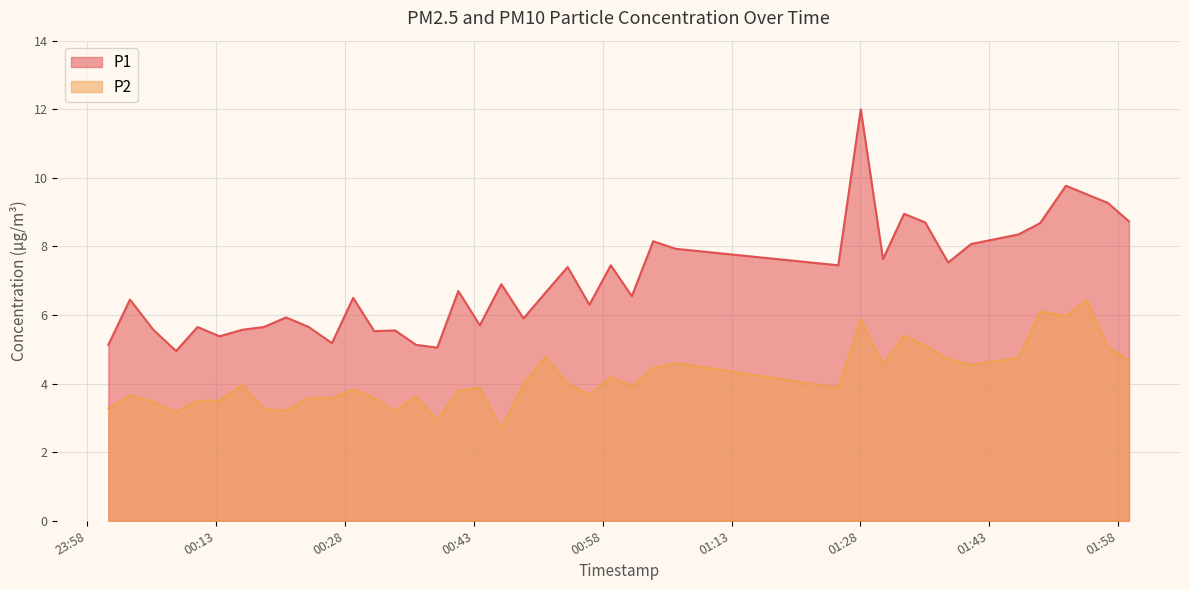

What is the difference between the highest and lowest values at 2023-04-02T01:28:02?

6.1